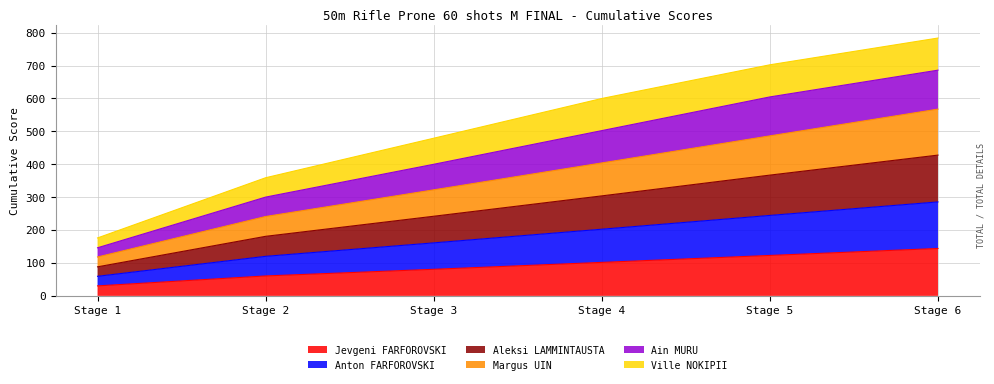

Which series changed the most between Stage 1 and Stage 3?

Ain MURU